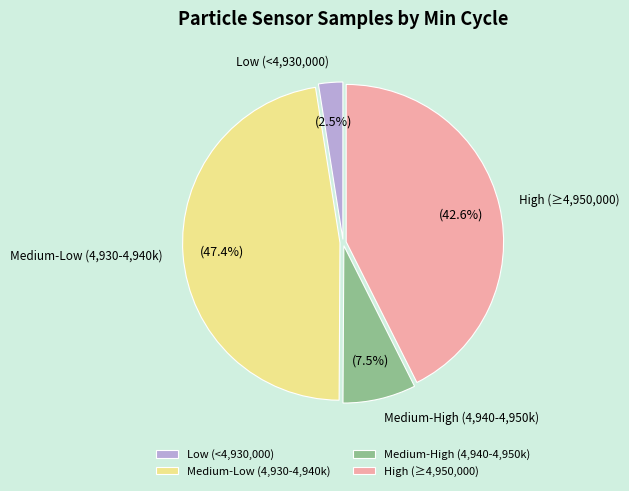

What portion of the pie excludes Medium-High (4,940-4,950k)?

92.5%